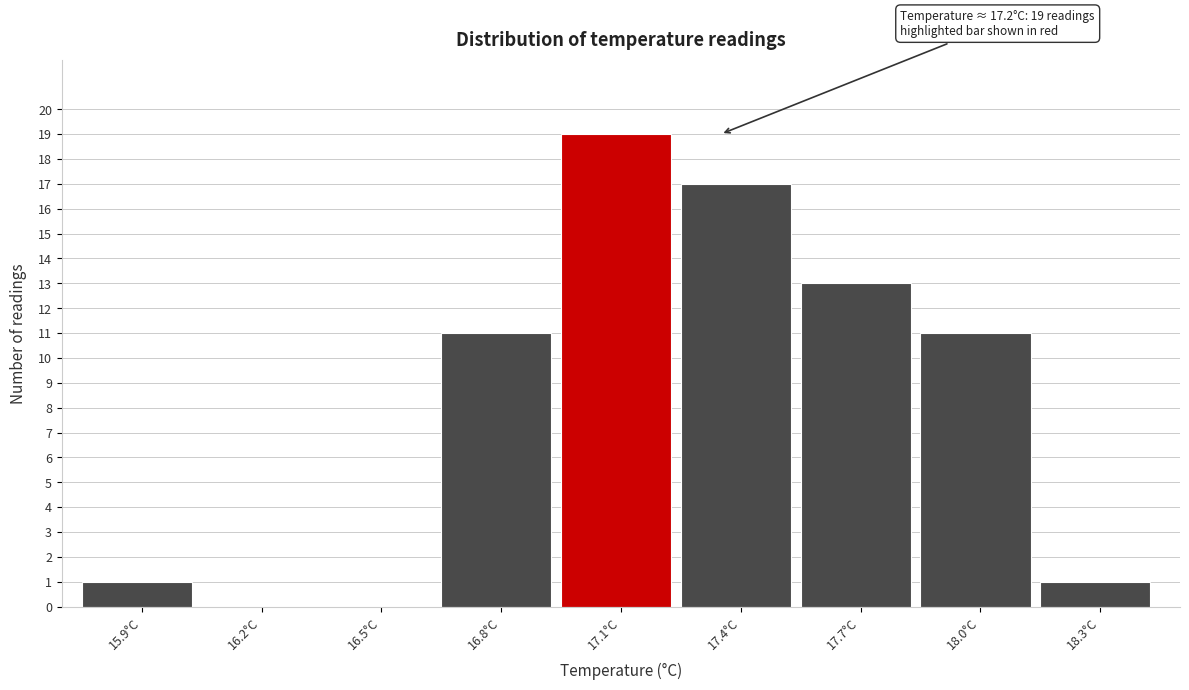

Over which range of the x-axis is the bar tallest?

16.95 to 17.25